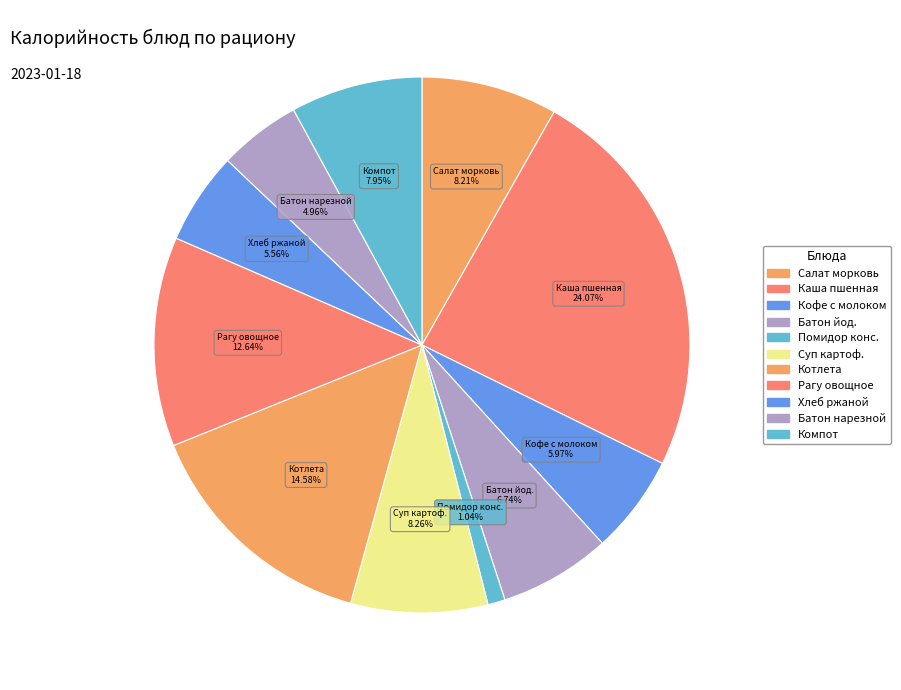

Count the number of slices in the pie.

11